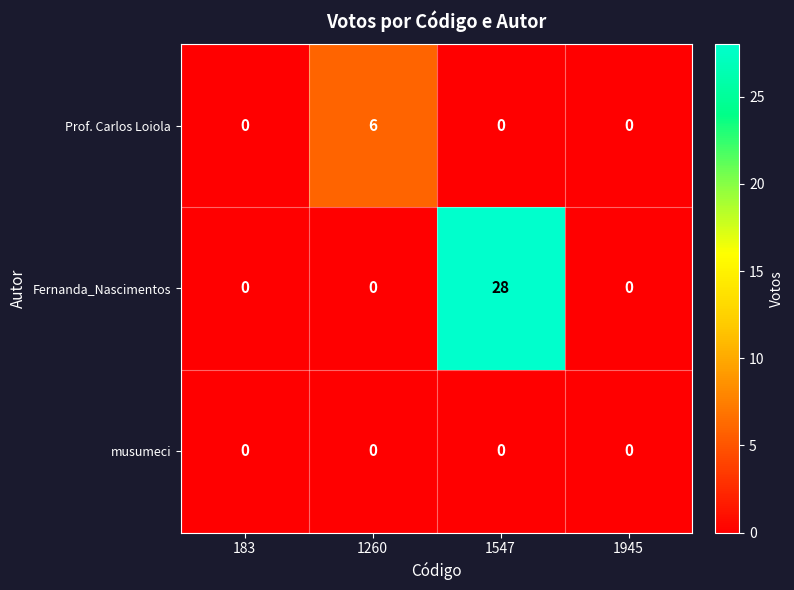

Reading right to left, extract all data points from this chart.

Prof. Carlos Loiola: 1945=0	1547=0	1260=6	183=0
Fernanda_Nascimentos: 1945=0	1547=28	1260=0	183=0
musumeci: 1945=0	1547=0	1260=0	183=0